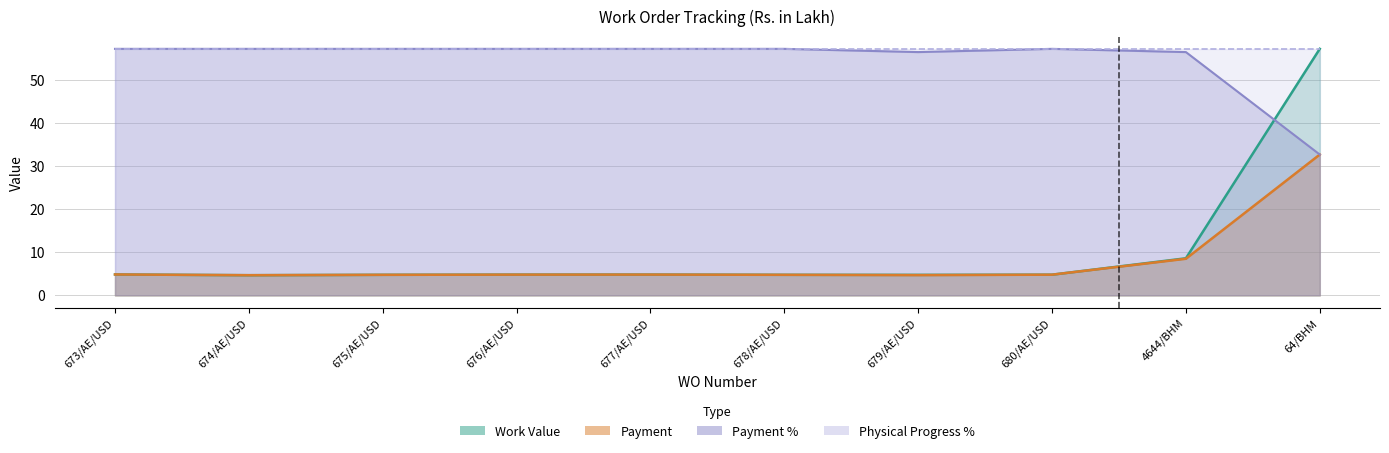

What is the sum of the Payment values at 4644/BHM and 673/AE/USD?

13.3